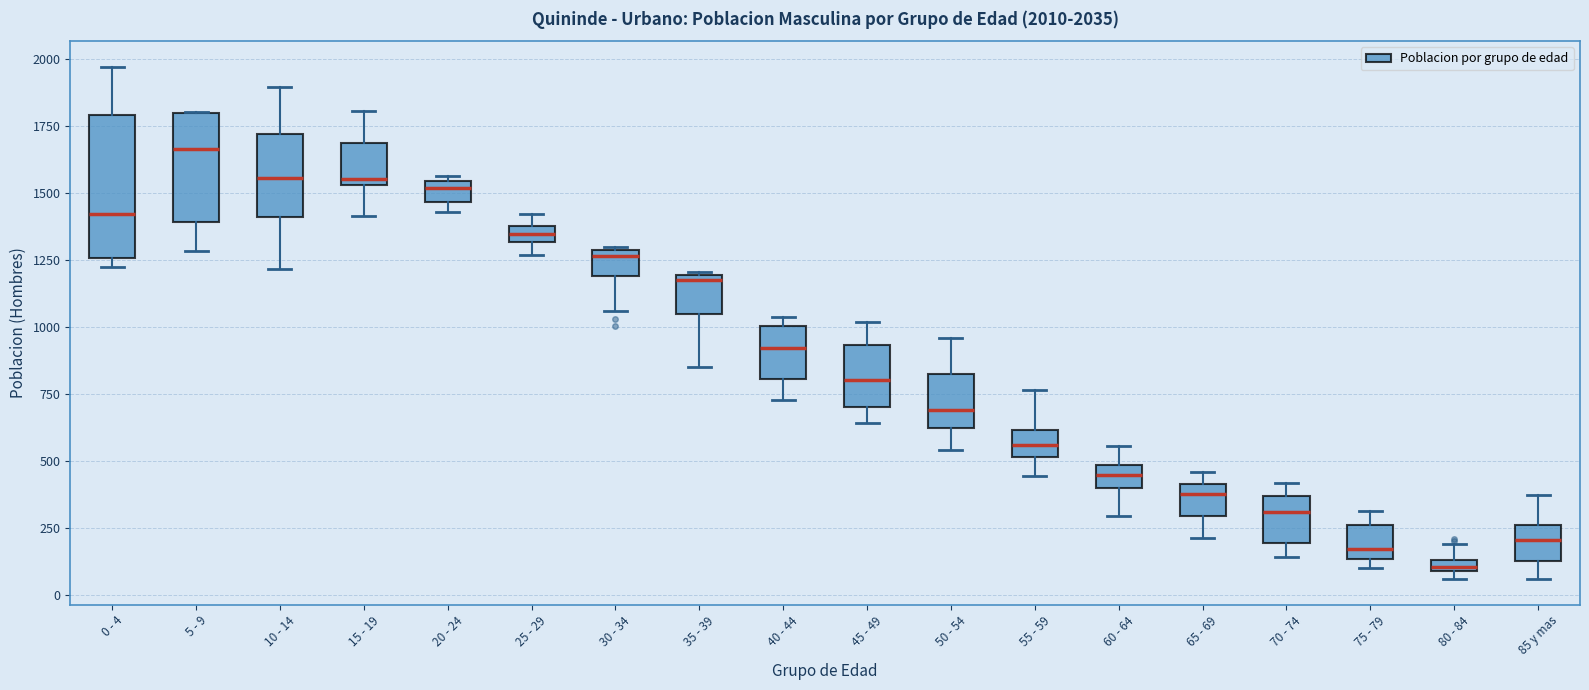

Which box's median line is the highest?

5 - 9